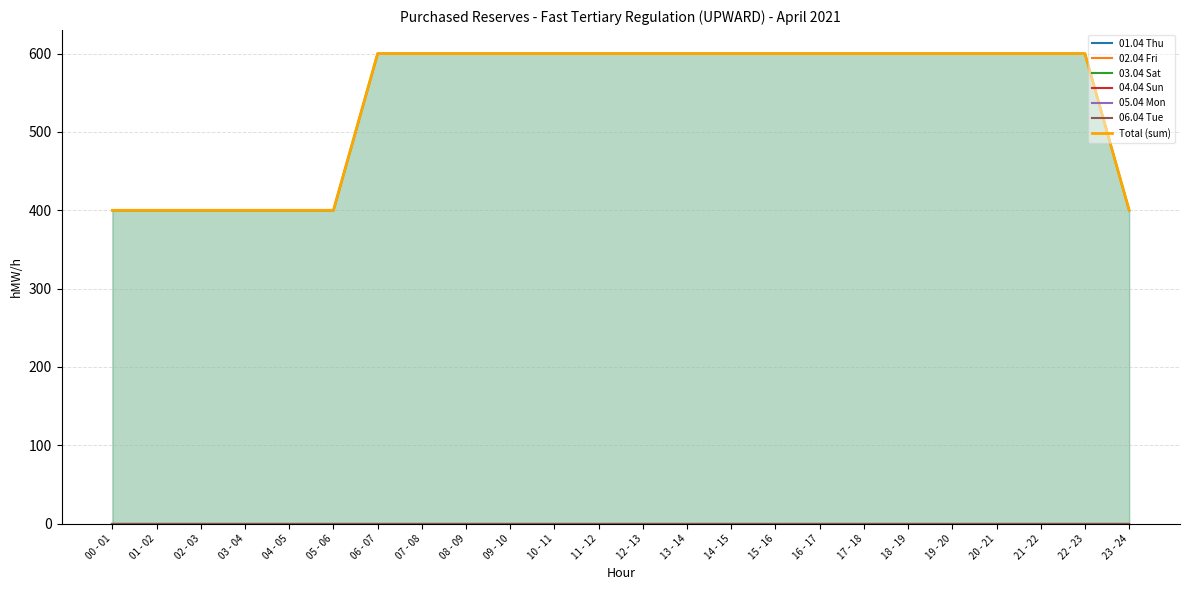

How many lines are shown in the chart?

6